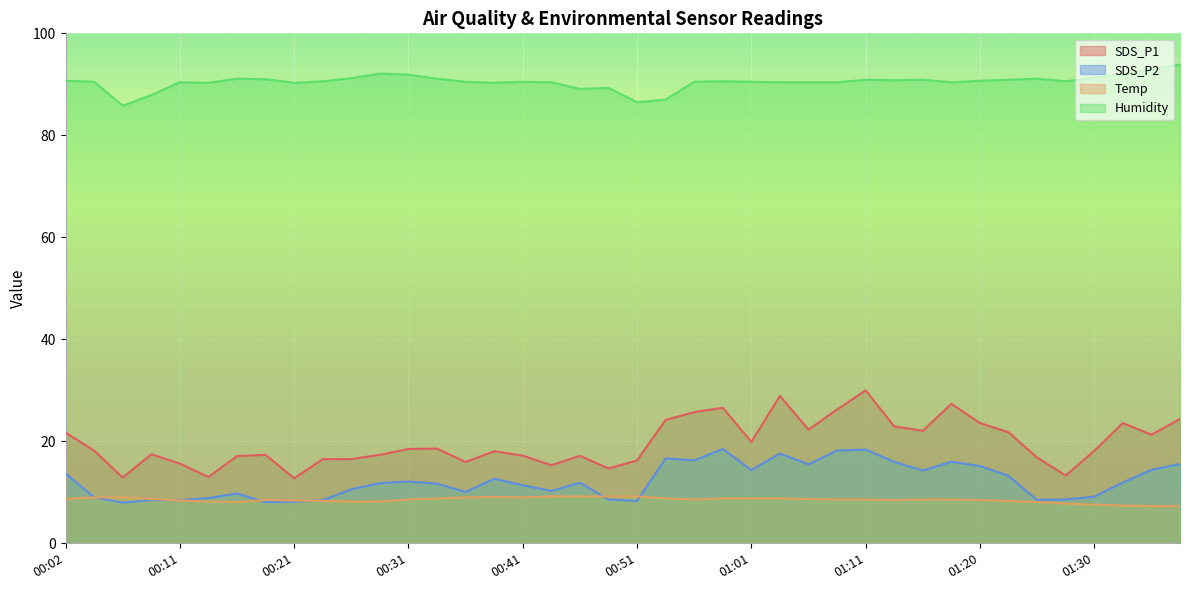

Rank the series at 00:21 from lowest to highest value.

SDS_P2, Temp, SDS_P1, Humidity